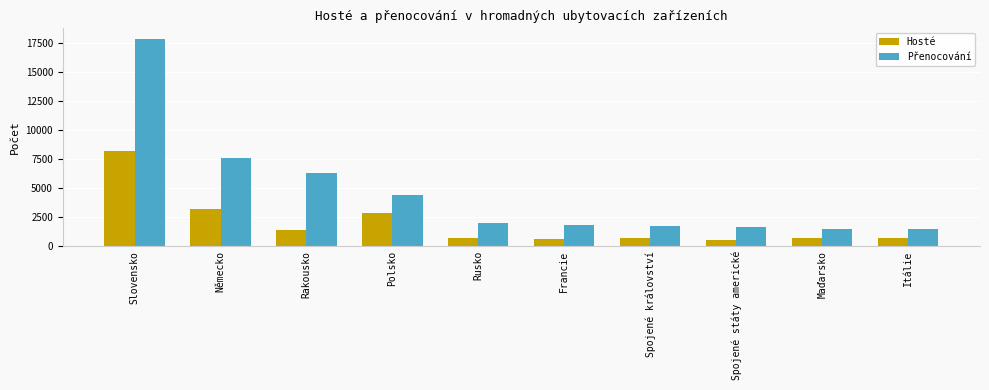

The value of Přenocování at Spojené království is 1673. True or false?

True